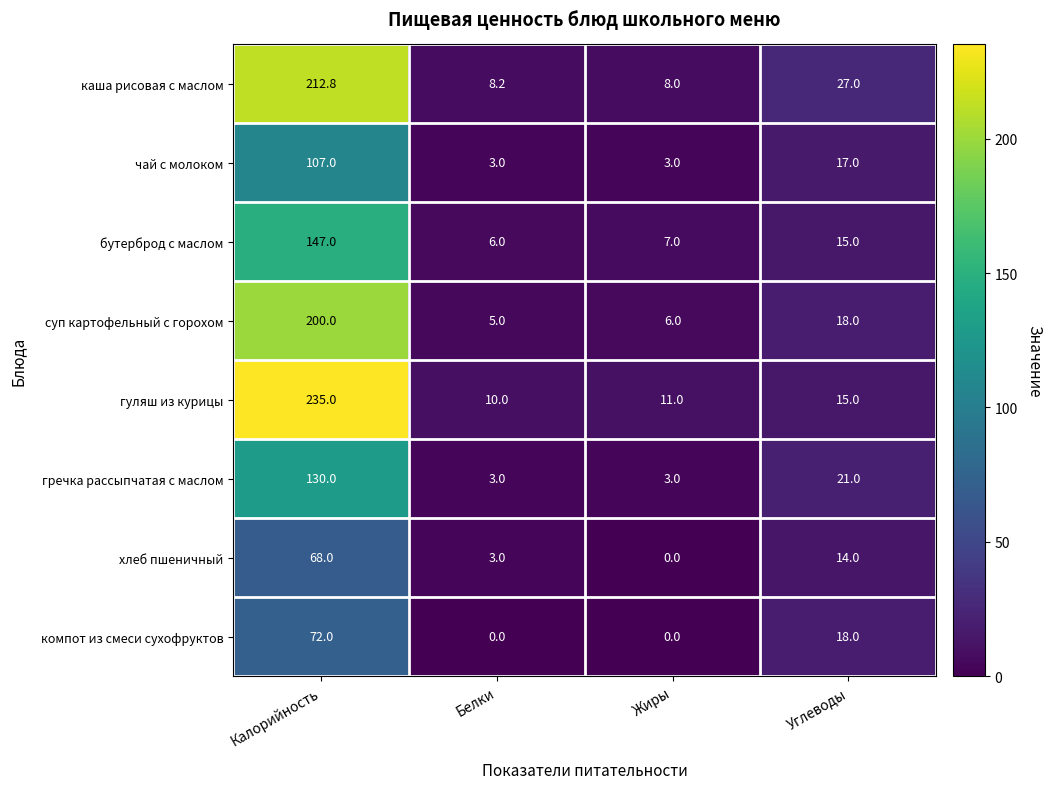

What is the highest value of the бутерброд с маслом series?

147.0